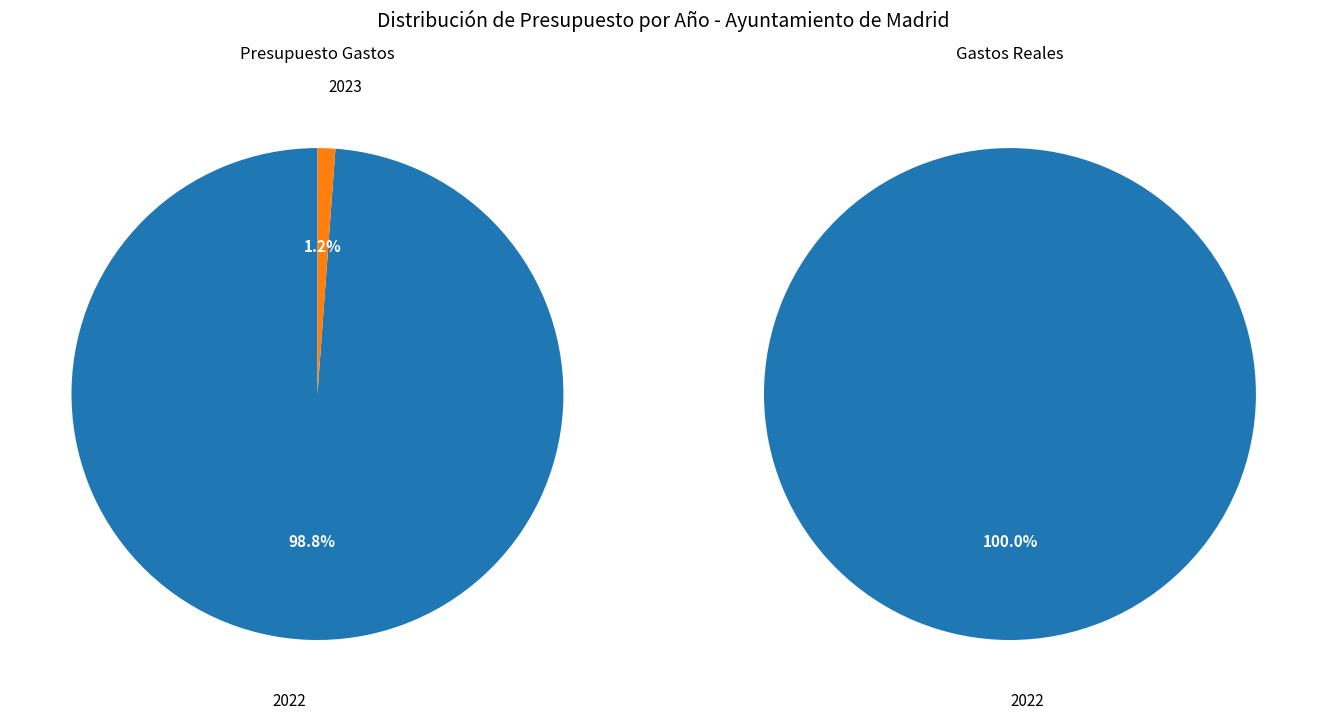

Which slice is the smallest?

2023